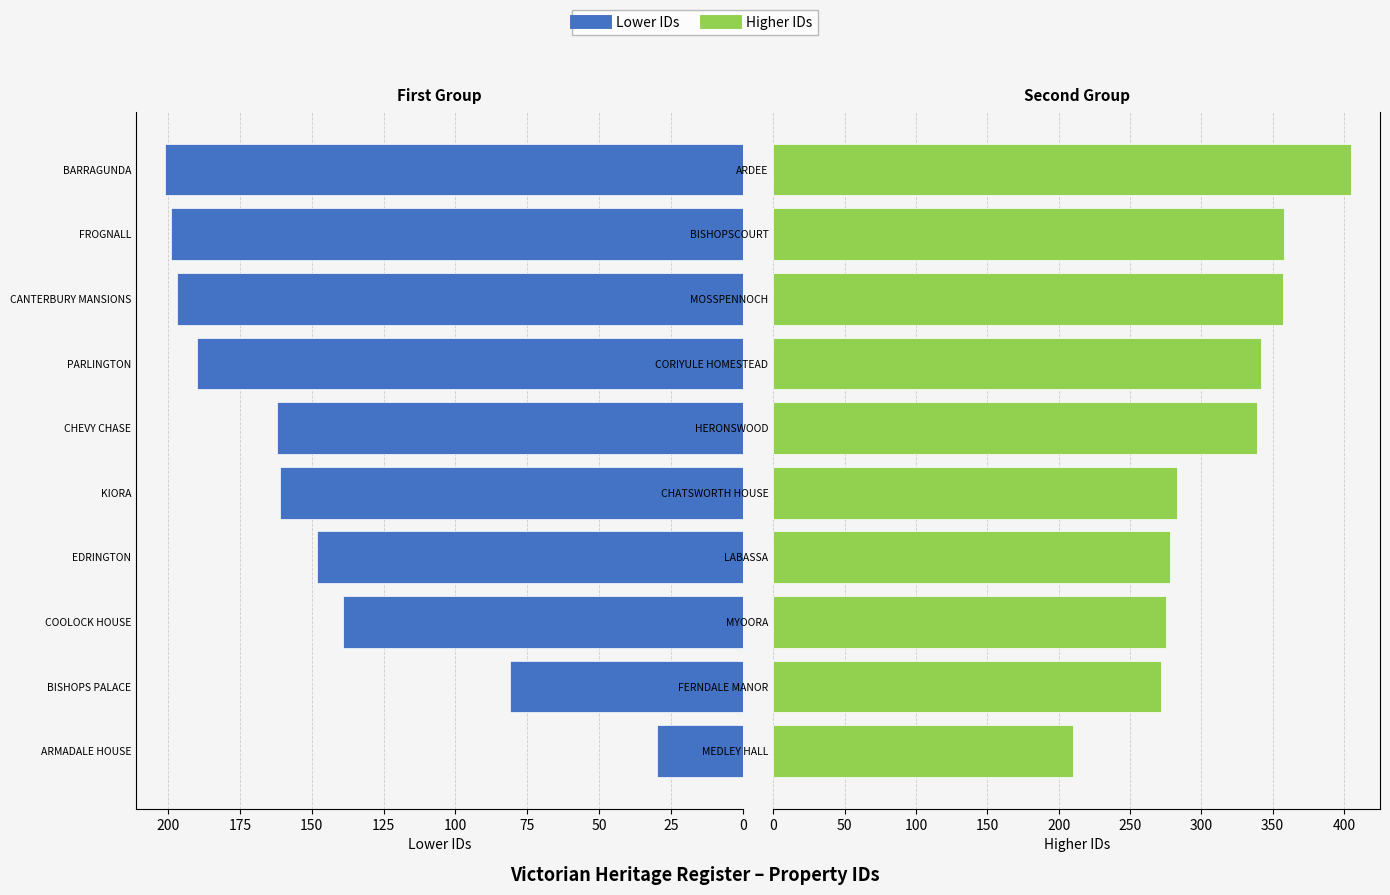

What is the value of the Lower IDs bar at the 5th from the left?

161